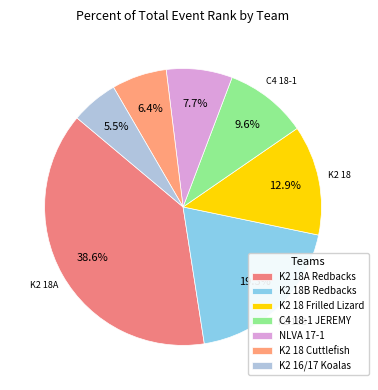

To the nearest percent, what is the combined percentage of K2 18 Cuttlefish and K2 18A Redbacks?

45%